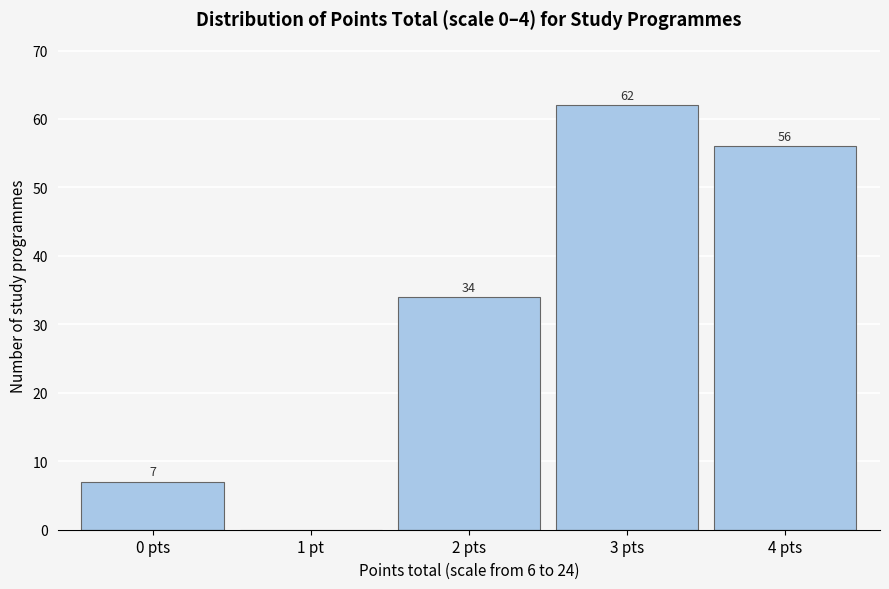

Reading right to left, extract all data points from this chart.

4 pts=56	3 pts=62	2 pts=34	1 pt=0	0 pts=7